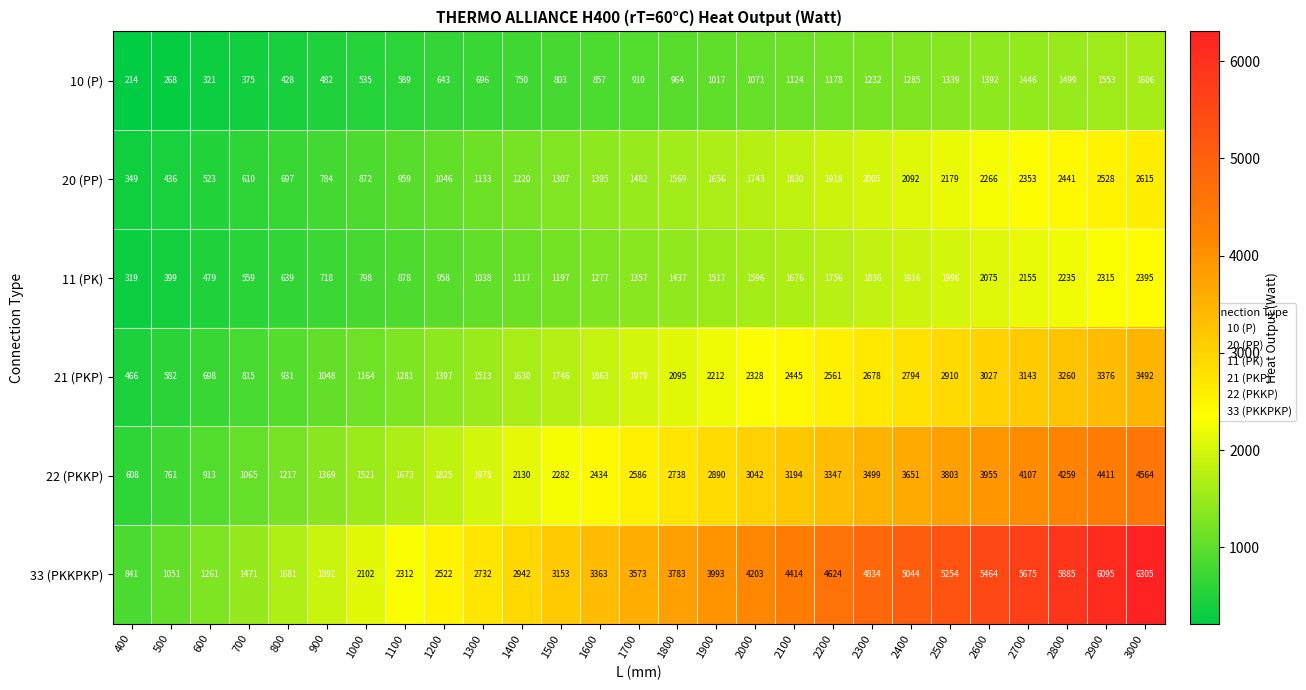

Rank the series by their maximum value, from highest to lowest.

33 (PKKPKP), 22 (PKKP), 21 (PKP), 20 (PP), 11 (PK), 10 (P)